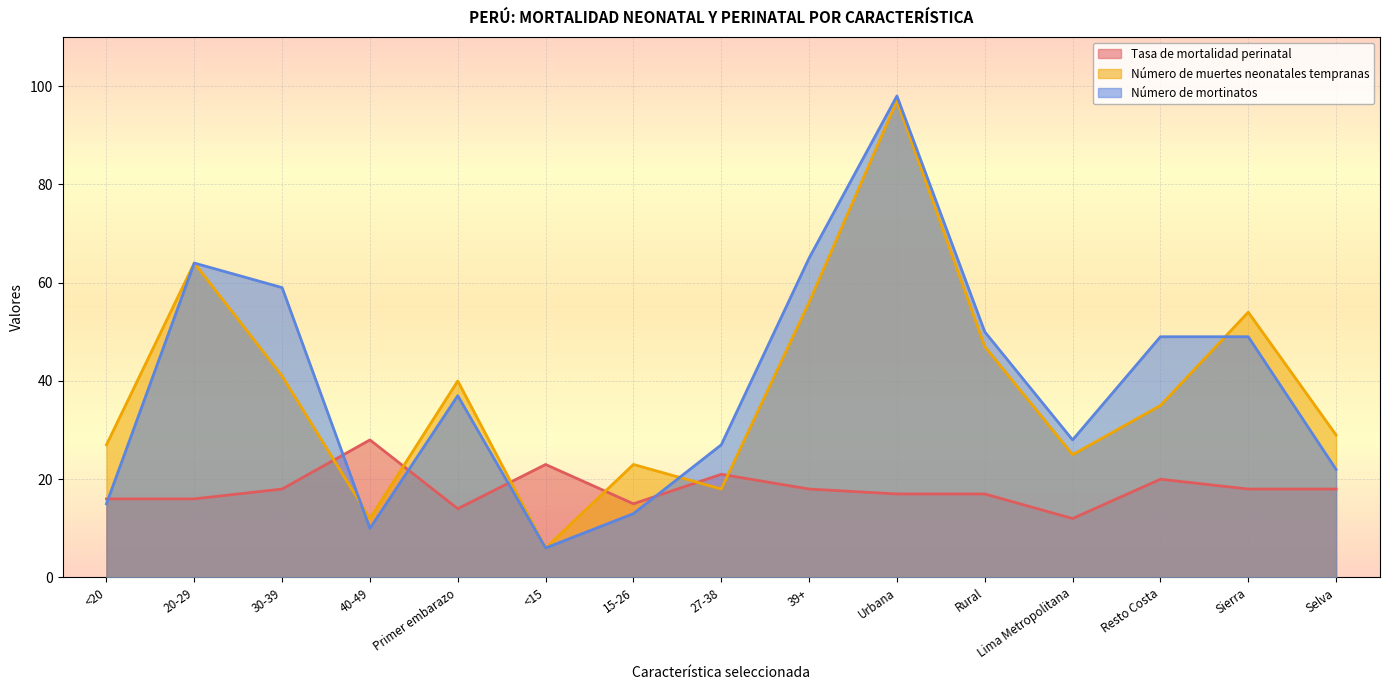

How many intersections are there between Tasa de mortalidad perinatal and Número de mortinatos?

5